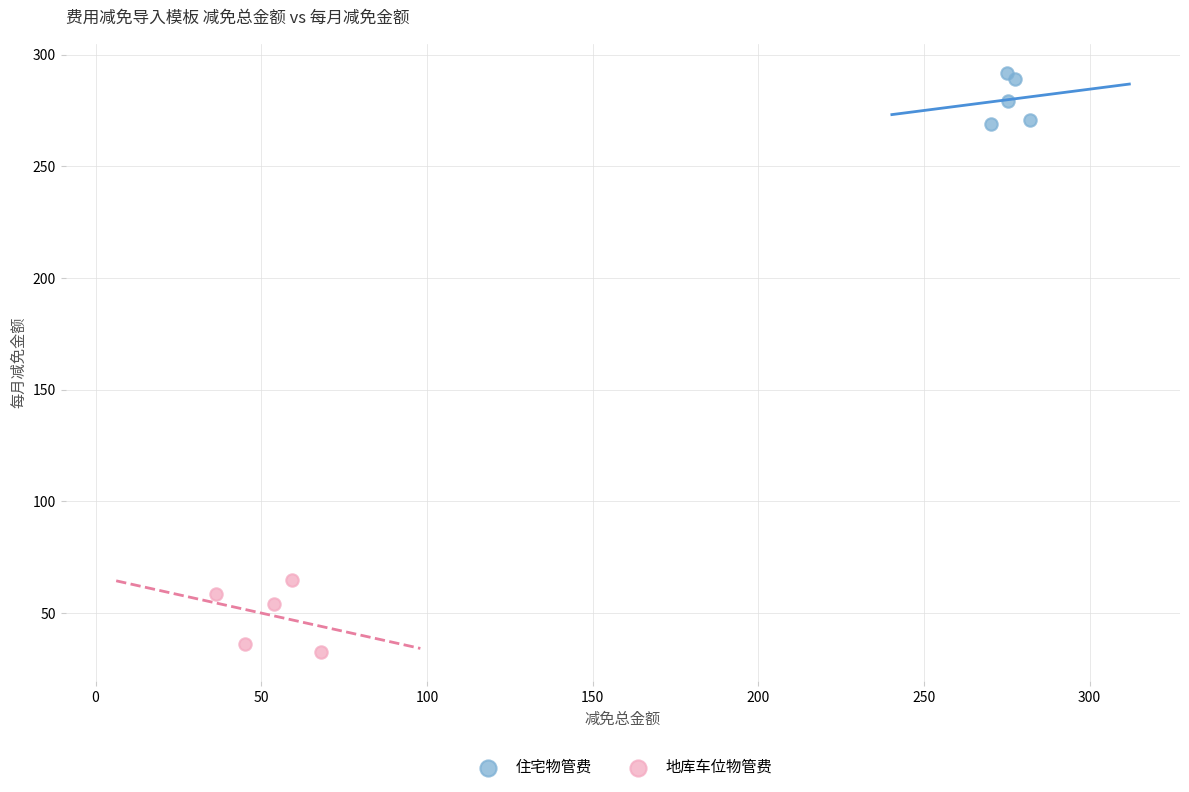

Which series reaches the minimum Y coordinate?

地库车位物管费